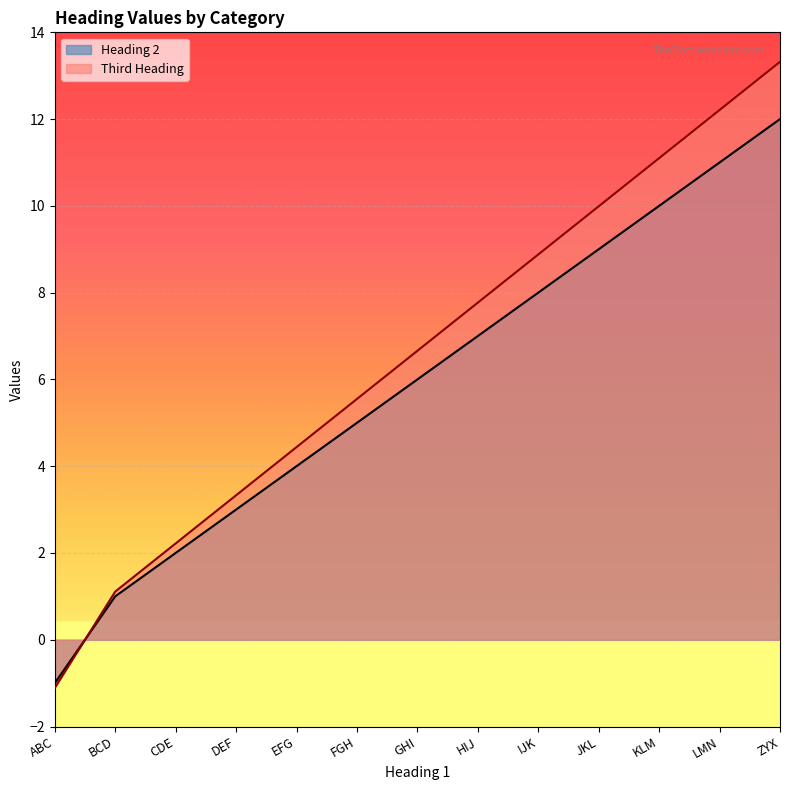

Which series has the widest spread of values?

Third Heading